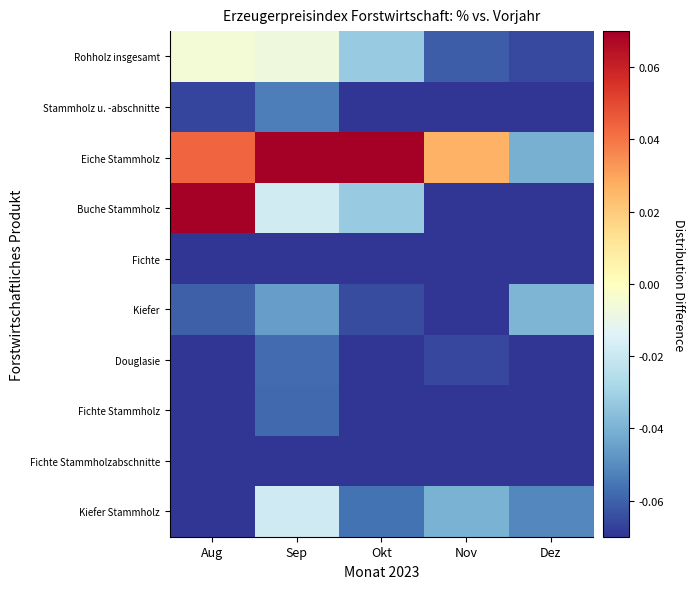

Rank the series at Sep from lowest to highest value.

Fichte Stammholzabschnitte, Fichte, Fichte Stammholz, Douglasie, Stammholz u. -abschnitte, Kiefer, Kiefer Stammholz, Buche Stammholz, Rohholz insgesamt, Eiche Stammholz